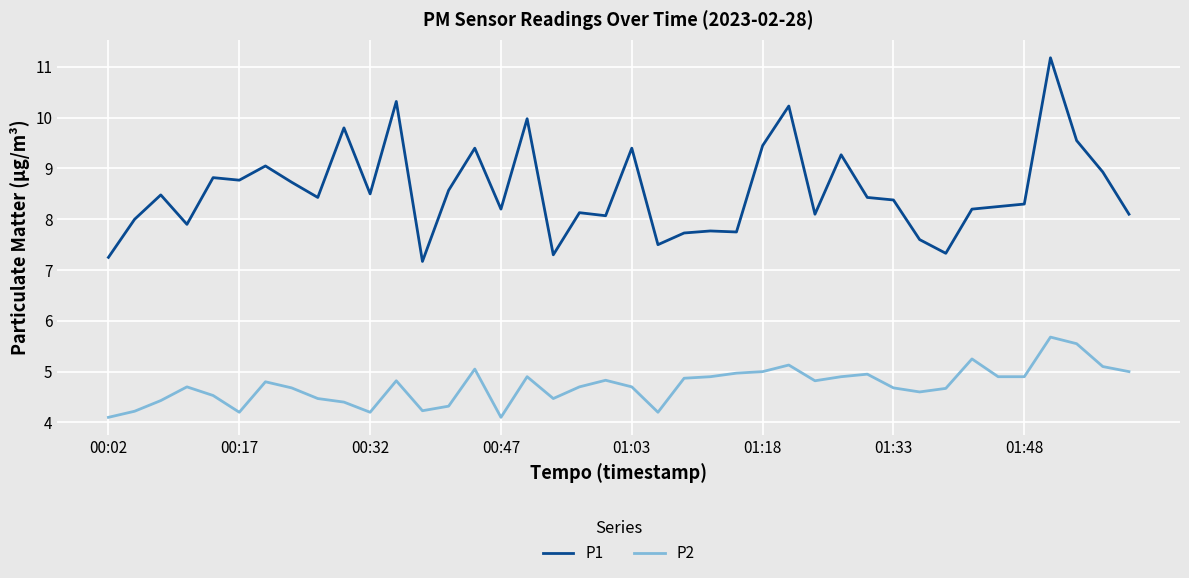

Which series has the largest range (max minus min)?

P1